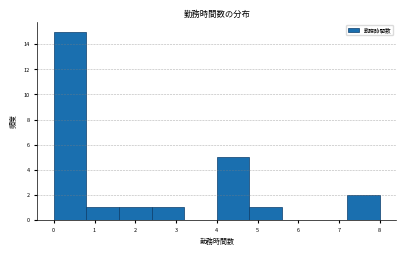

What is the height of the bar covering 4.0 to 4.8 on the x-axis? The values are not printed on the chart, so give them approximately, as read against the axis.

5